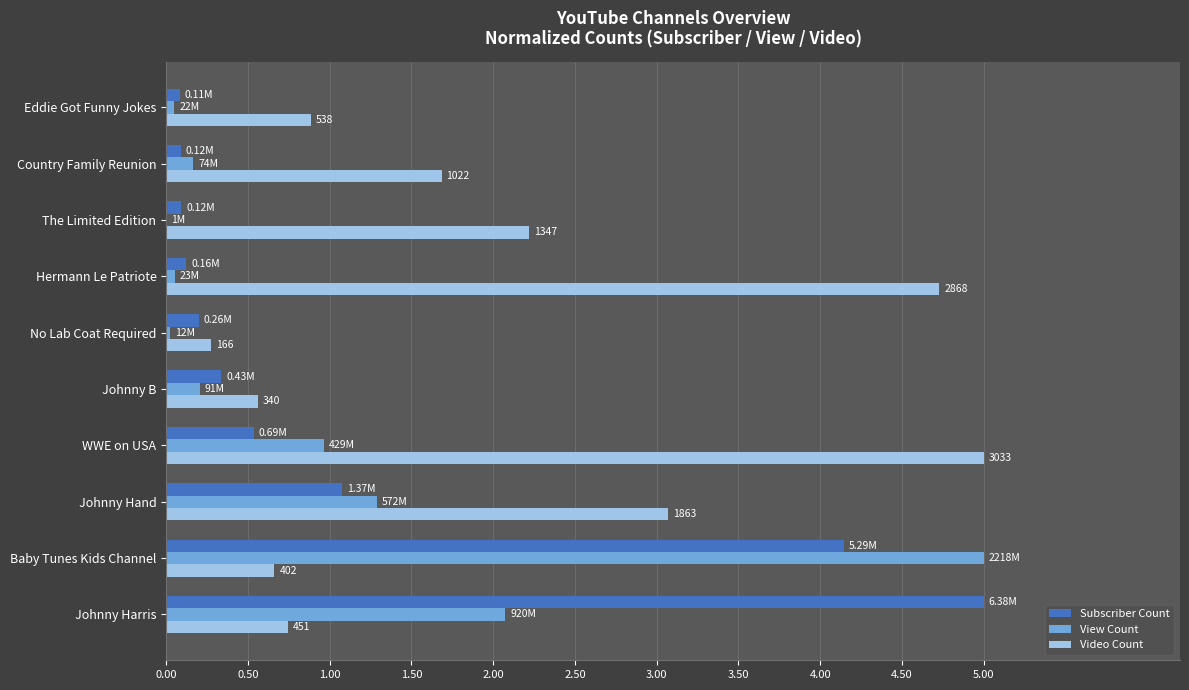

At which category is the sum across all series the highest?

Baby Tunes Kids Channel